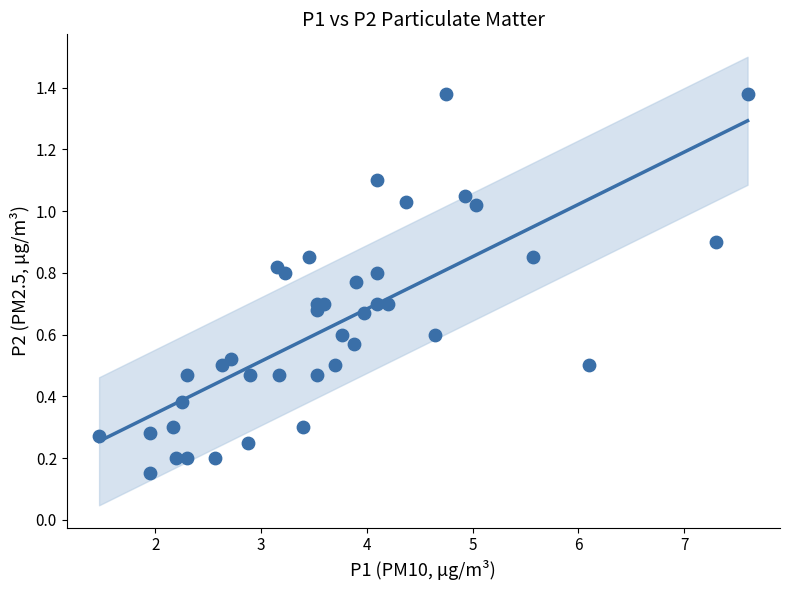

What is the range of X values (max minus min)?

6.1